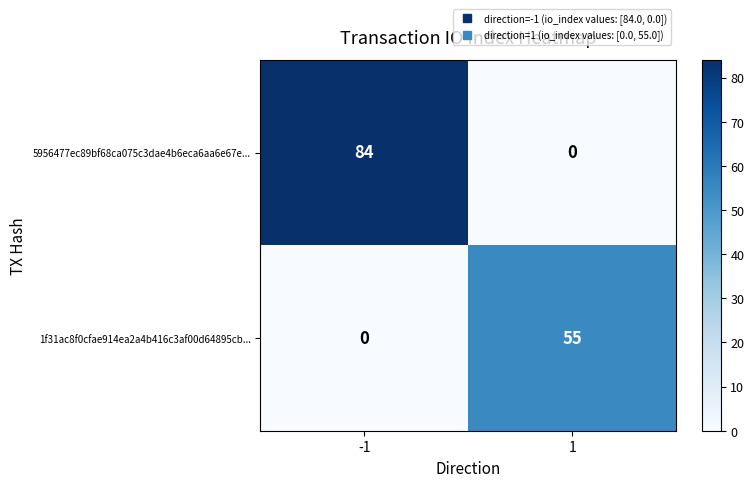

Reading left to right, what are all the values shown in this chart?

5956477ec89bf68ca075c3dae4b6eca6aa6e67e...: -1=84	1=0
1f31ac8f0cfae914ea2a4b416c3af00d64895cb...: -1=0	1=55